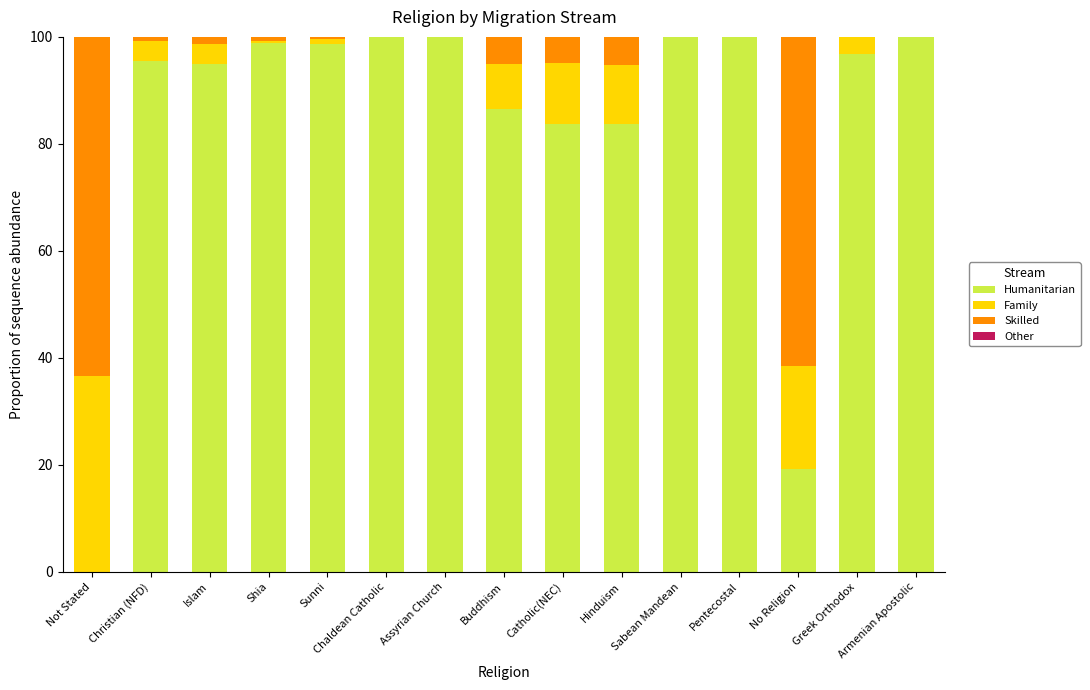

What is the maximum value for Humanitarian?

100.0